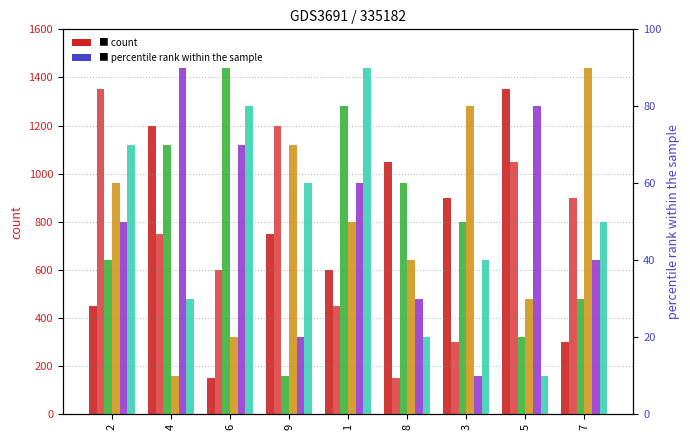

Rank the series by their maximum value, from lowest to highest.

col_7, col_6, col_3, col_4, col_2, col_5